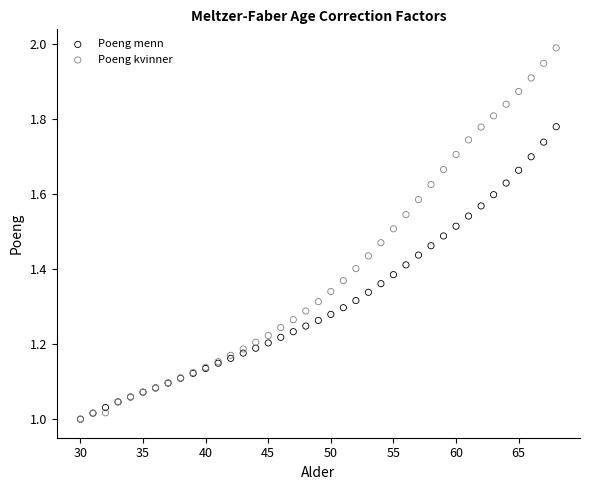

Which series has the widest spread of Y values?

Poeng kvinner